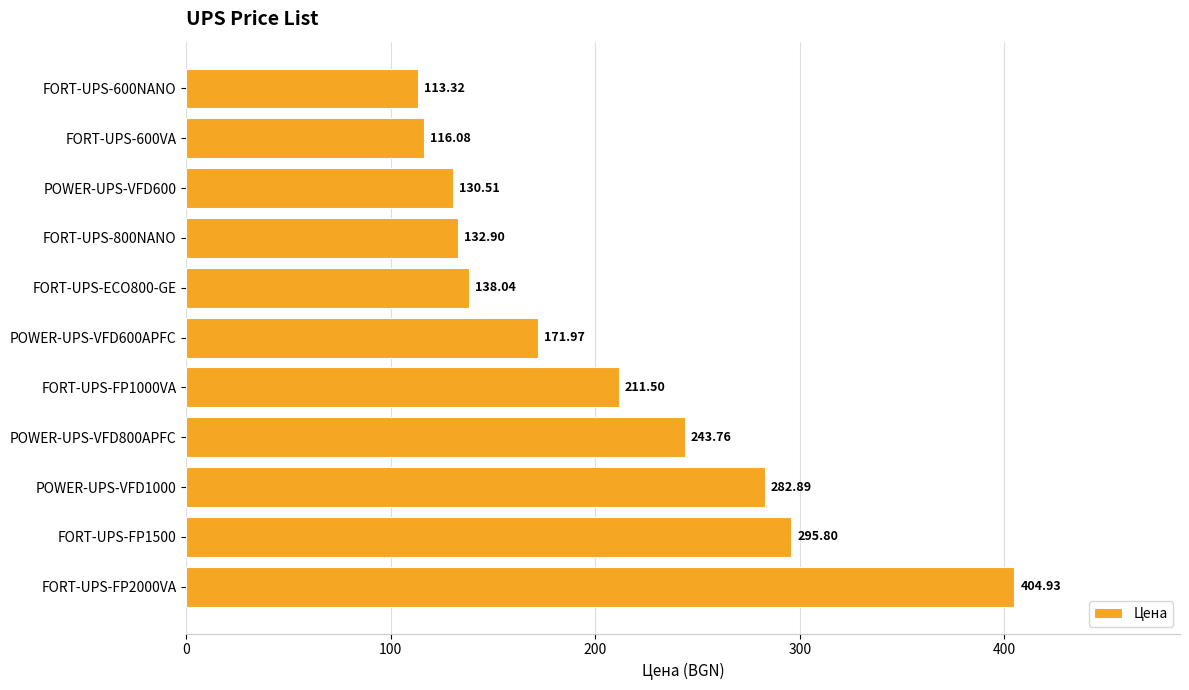

What is the sum of all values?

2241.7